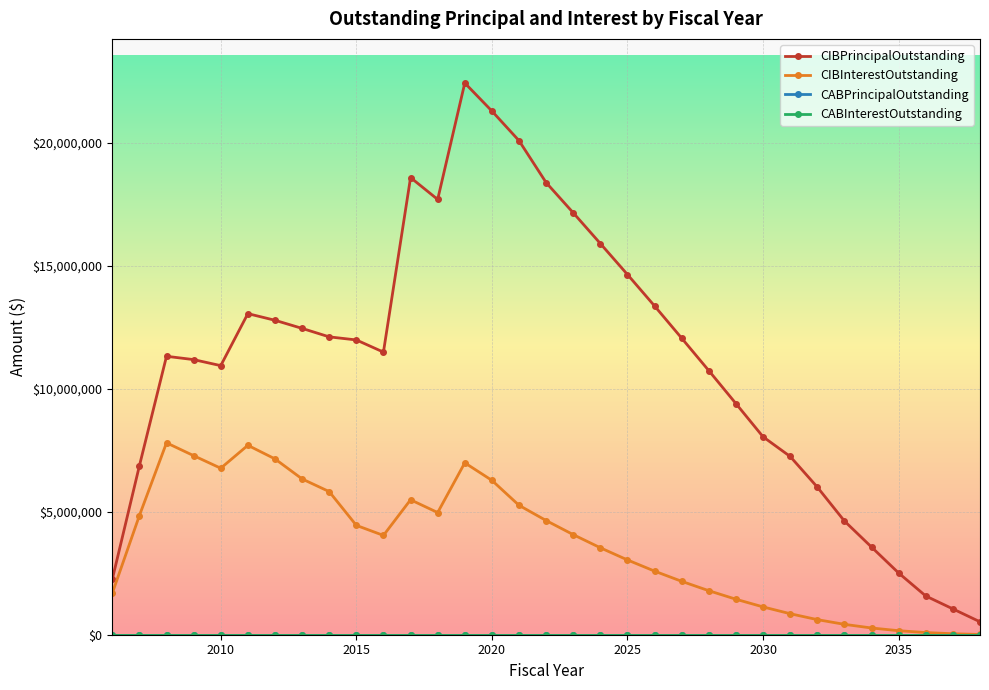

Where is CIBPrincipalOutstanding nearest to the value 11482500?

2016